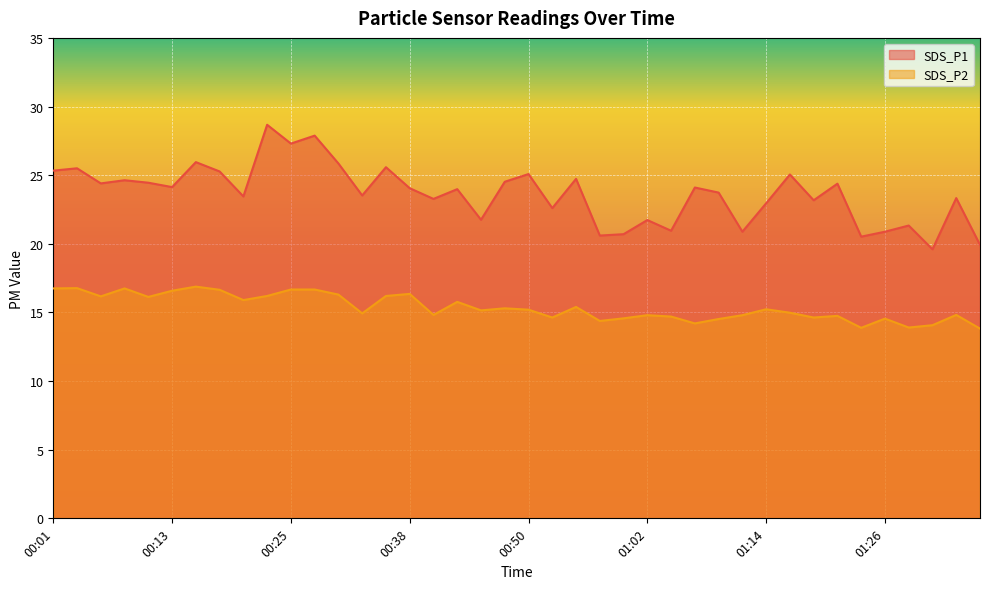

What is the value of the SDS_P2 point at the 14th from the left?

14.9